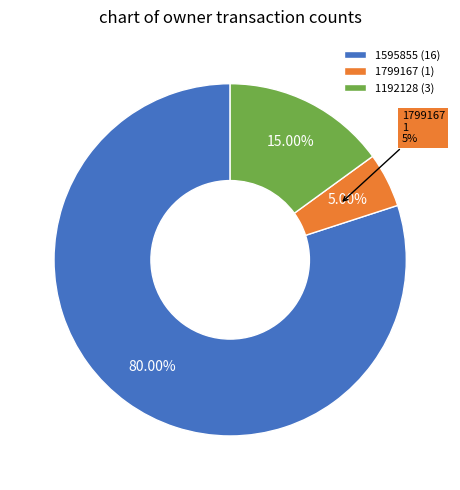

Which category accounts for the majority?

1595855